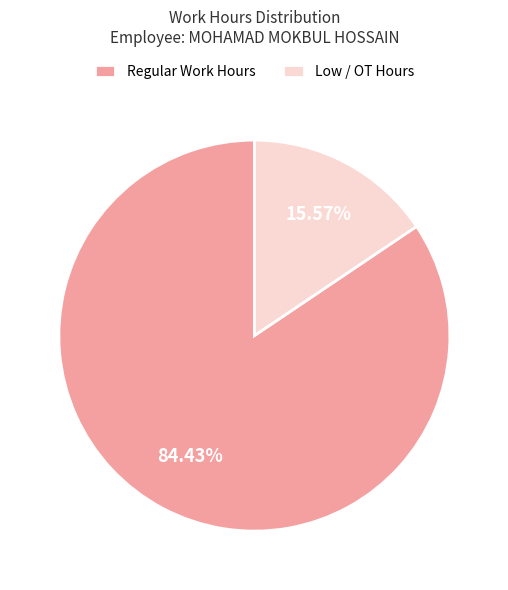

Rank the categories by value from lowest to highest.

Low / OT Hours, Regular Work Hours